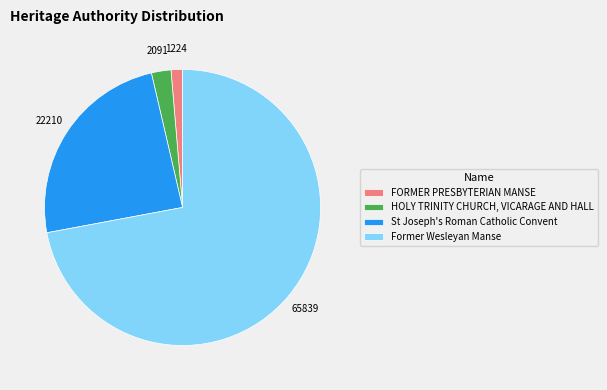

Is it true that Former Wesleyan Manse is 85% of the pie?

False